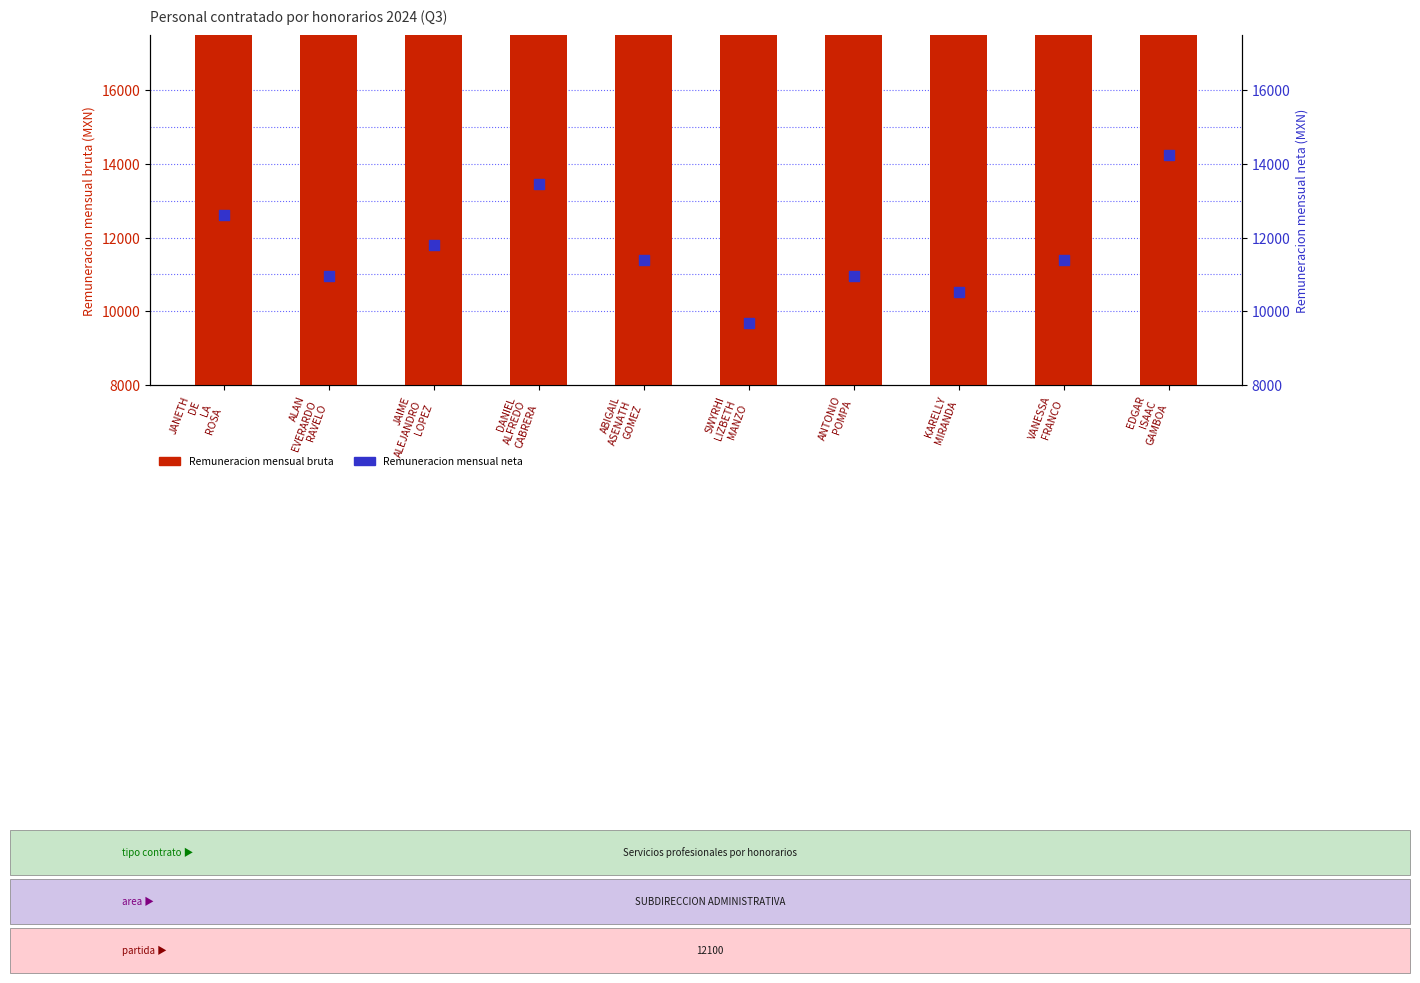

What are all the series names shown in the legend?

Remuneracion mensual bruta, Remuneracion mensual neta